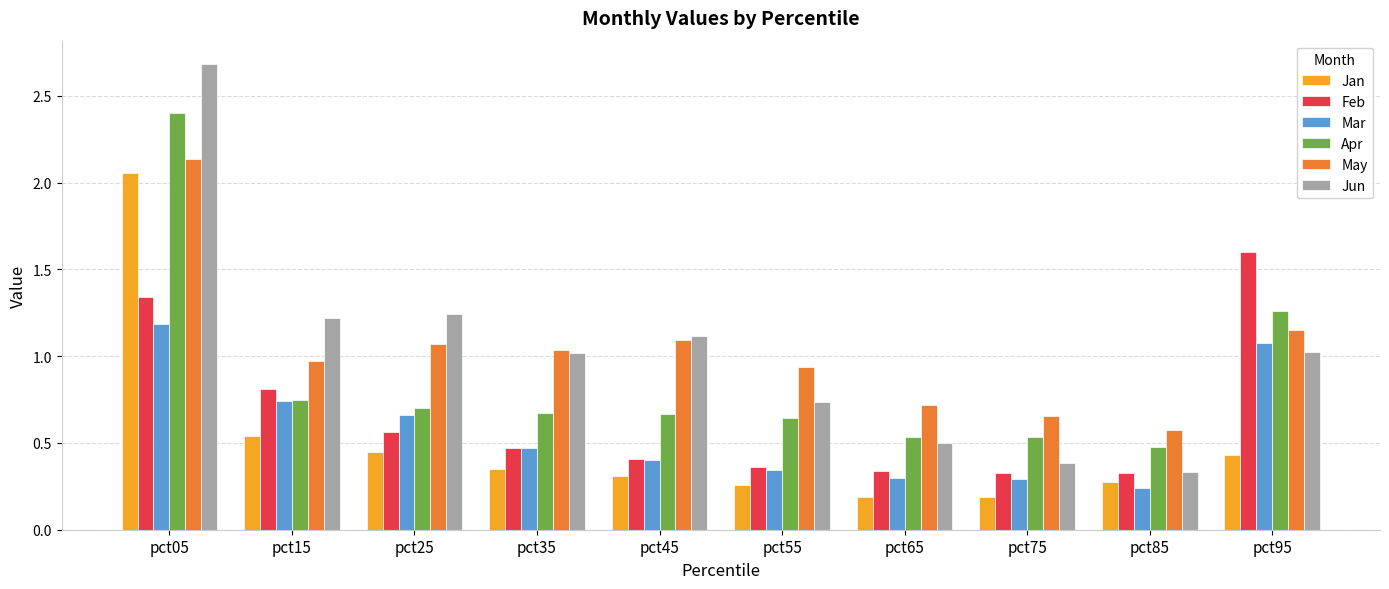

Is the value of Mar at pct95 greater than the value of May at pct85?

Yes